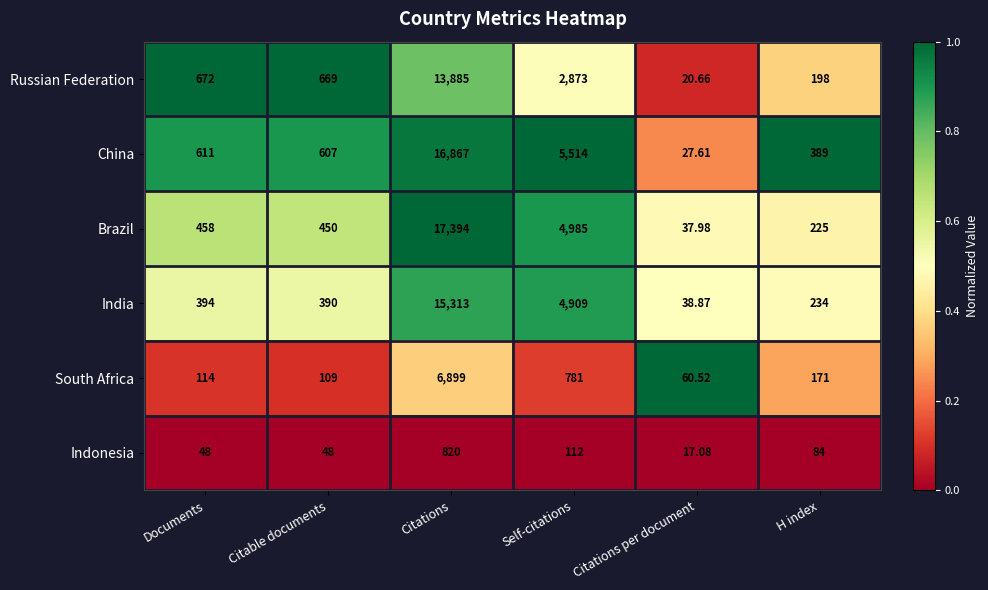

At which category is the sum across all series the highest?

Citations